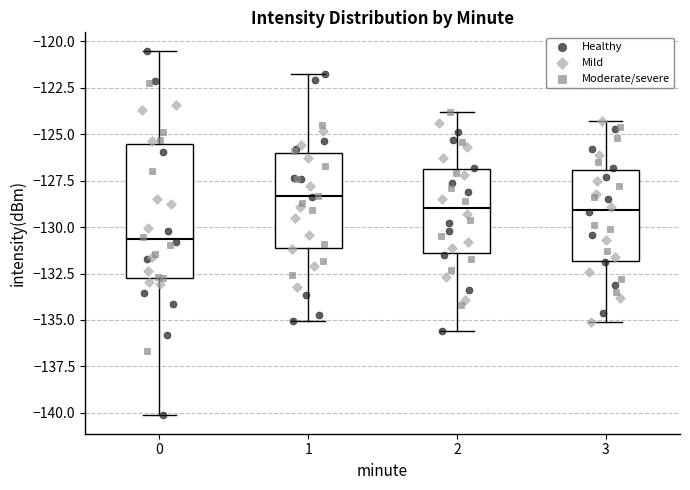

Where is the upper edge of the box at x = 0 on the y-axis? The values are not printed on the chart, so give them approximately, as read against the axis.

-125.5